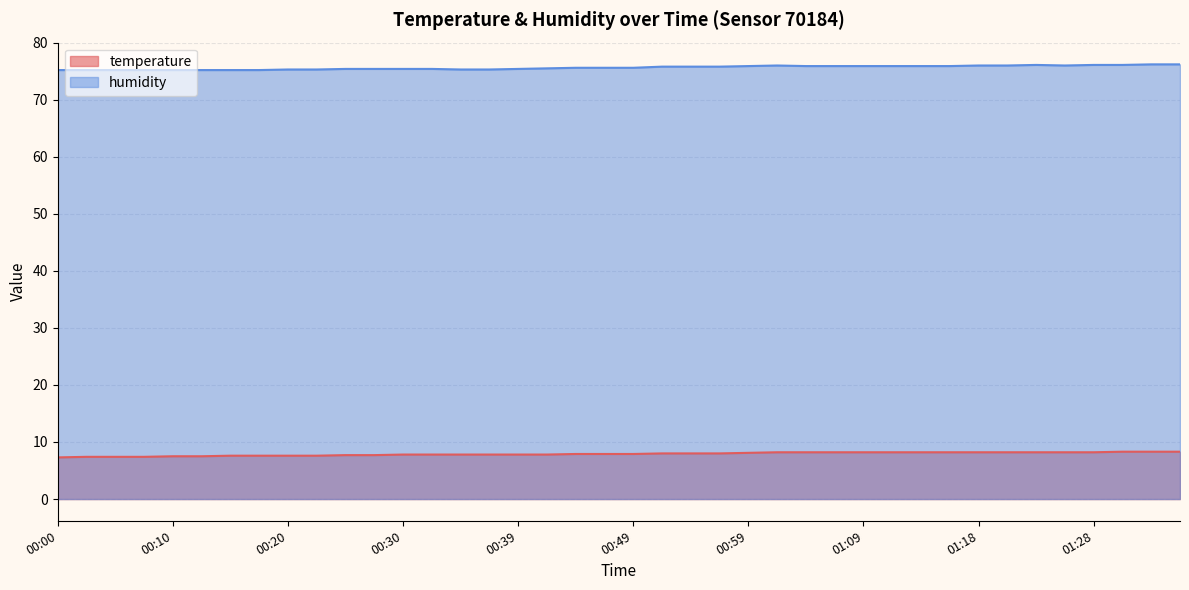

At 14, list the series in order from smallest to largest.

temperature line, humidity line